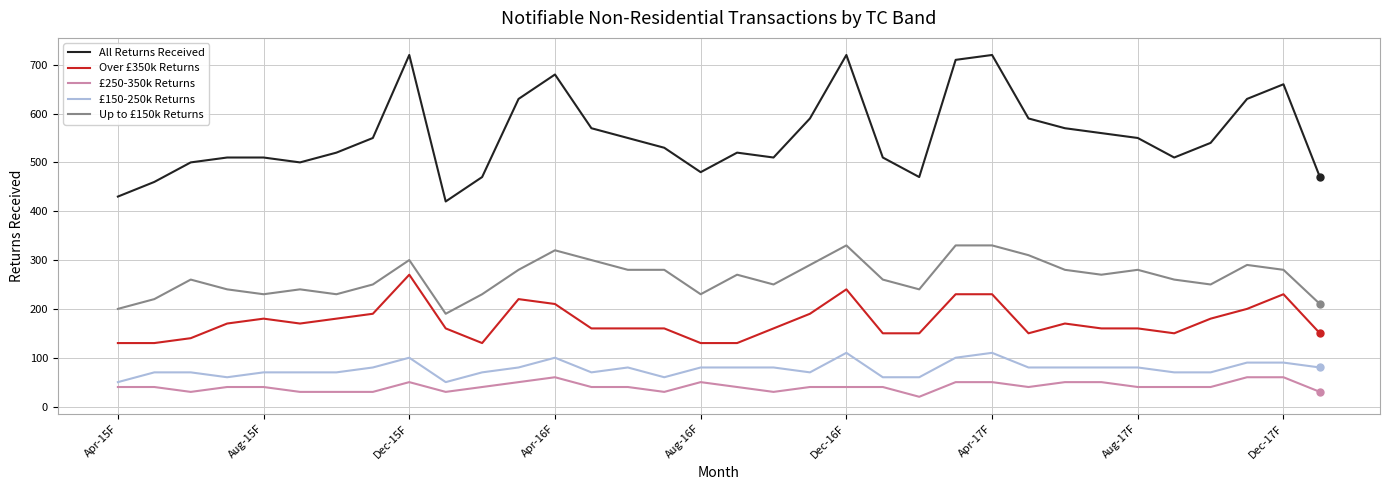

What is the greatest value displayed?

720